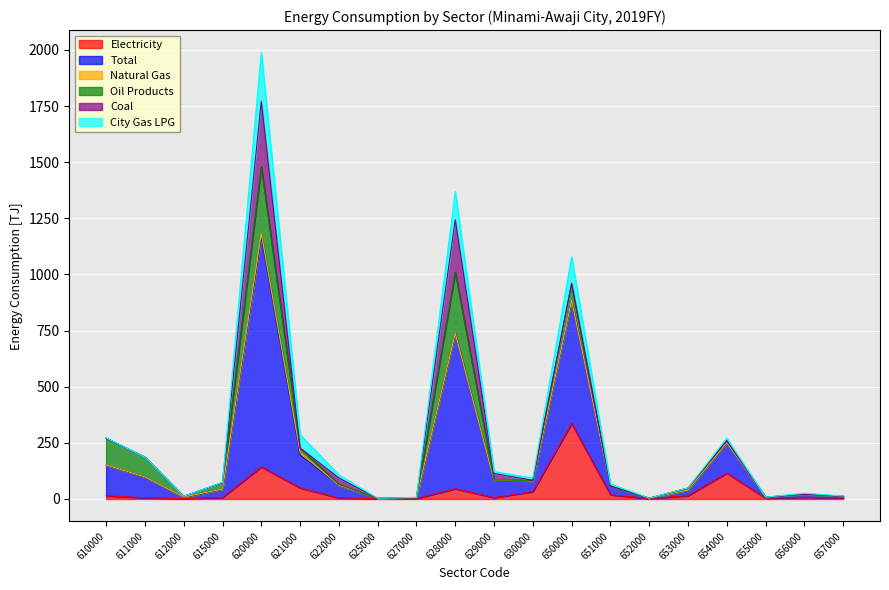

What are all the series names shown in the legend?

Electricity, Total, Natural Gas, Oil Products, Coal, City Gas LPG